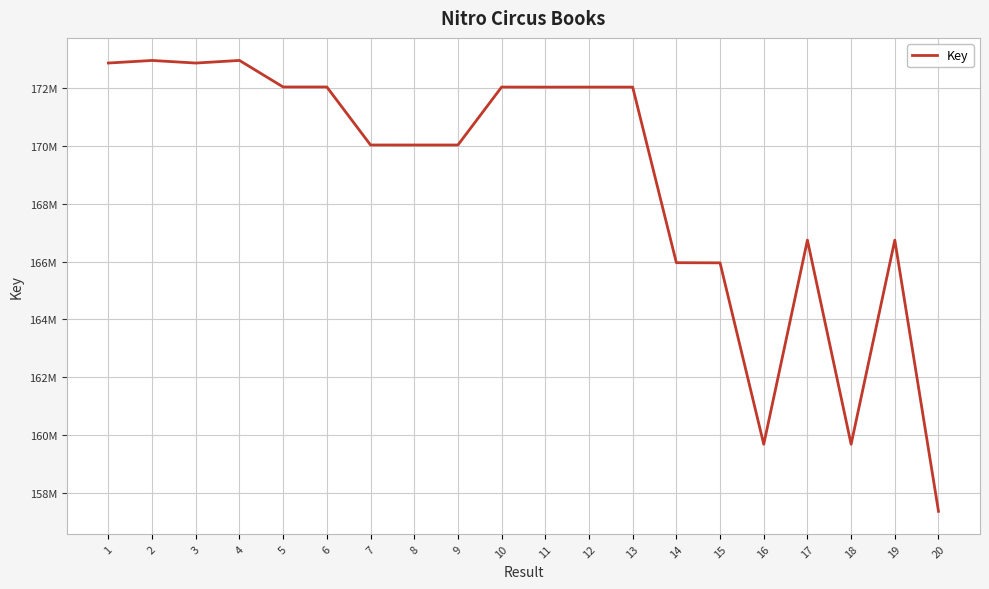

Which label corresponds to the smallest value in the chart?

20